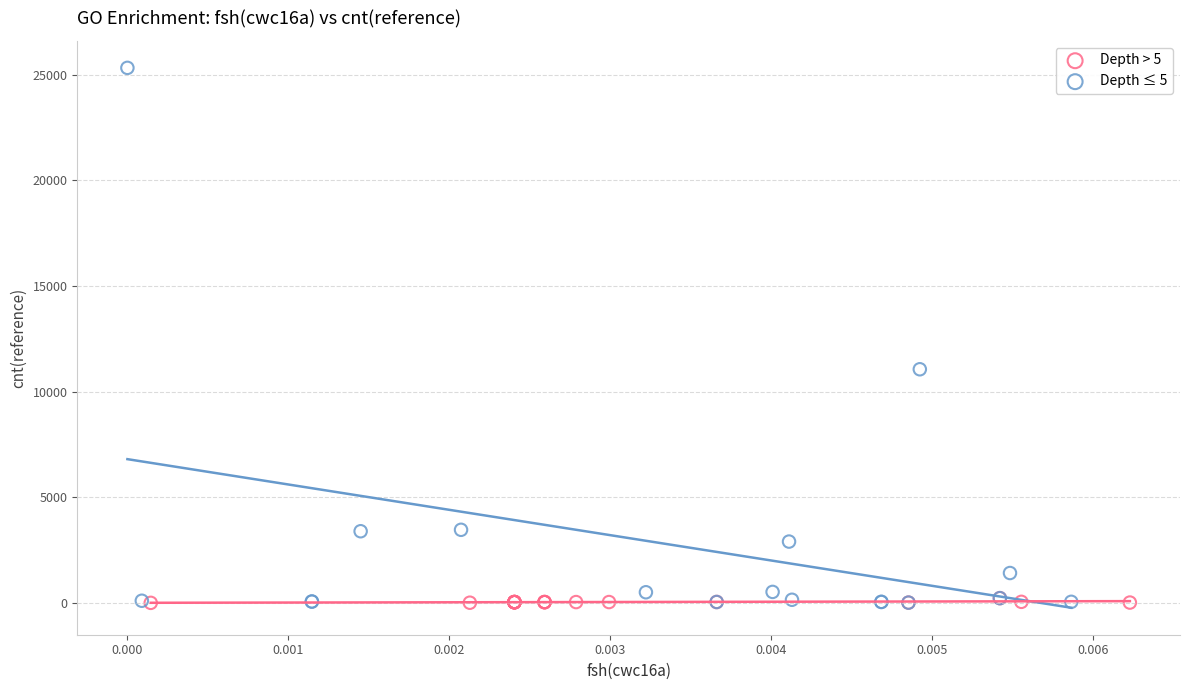

What are all the series names shown in the legend?

Depth > 5, Depth ≤ 5